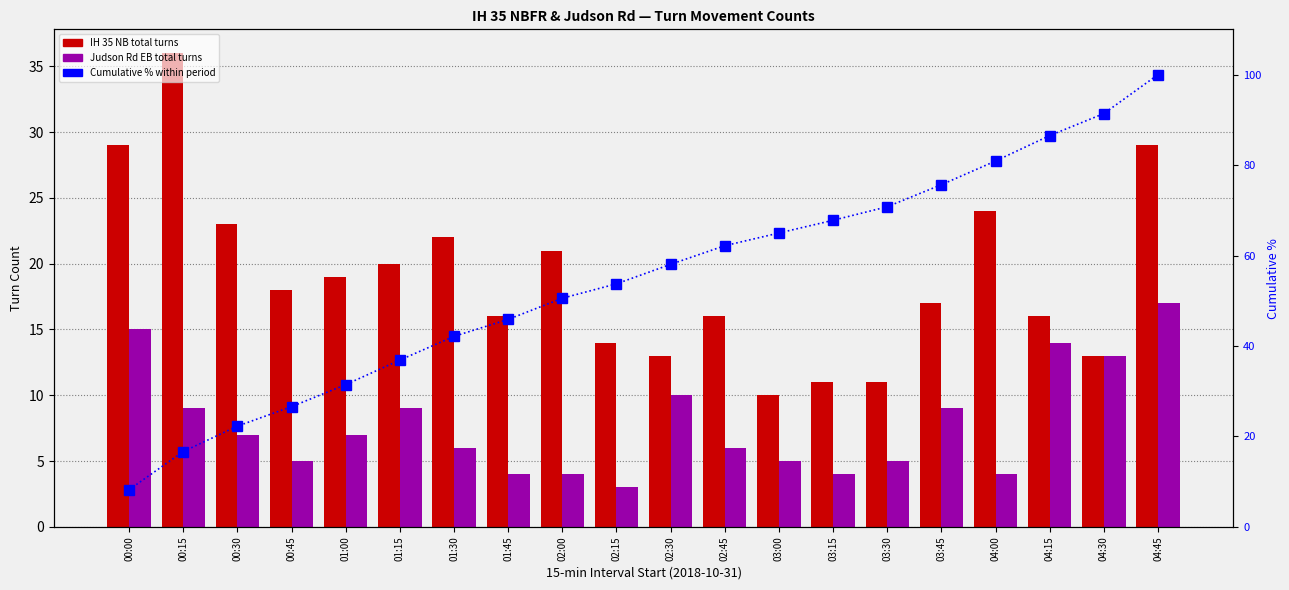

Is the value of Judson Rd EB (Right+Thru+Left) at 02:00 greater than the value of Cumulative % of total volume at 02:30?

No